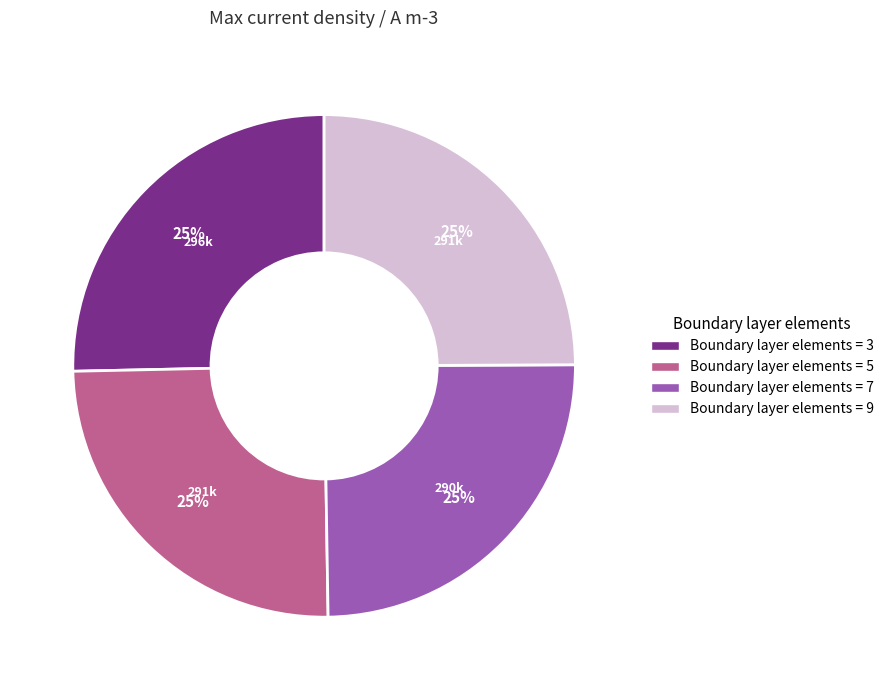

To the nearest percent, what is the average slice percentage?

25%